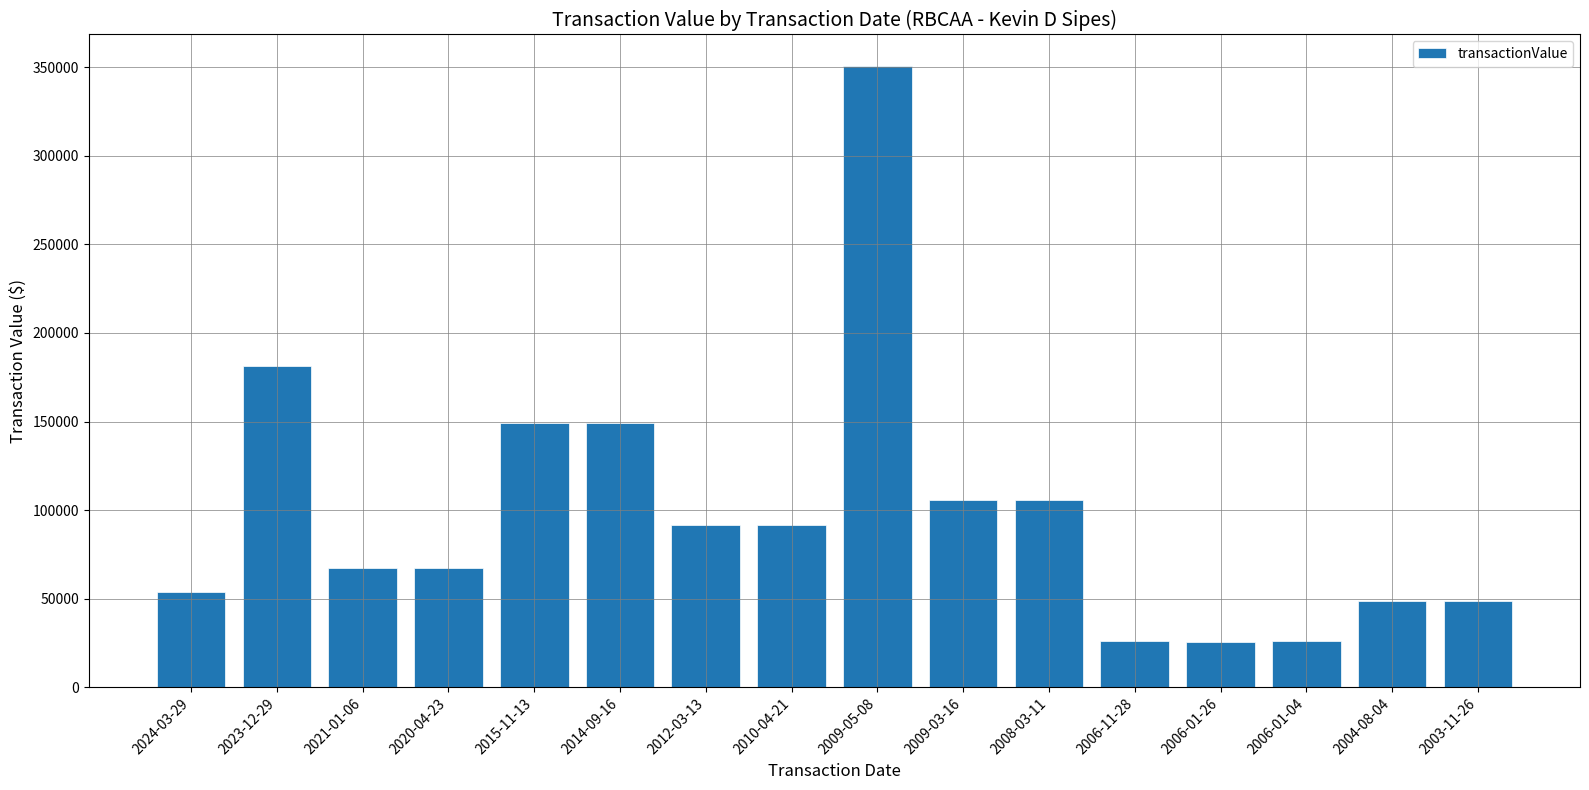

True or false: the data shows 181450 at 2023-12-29.

True